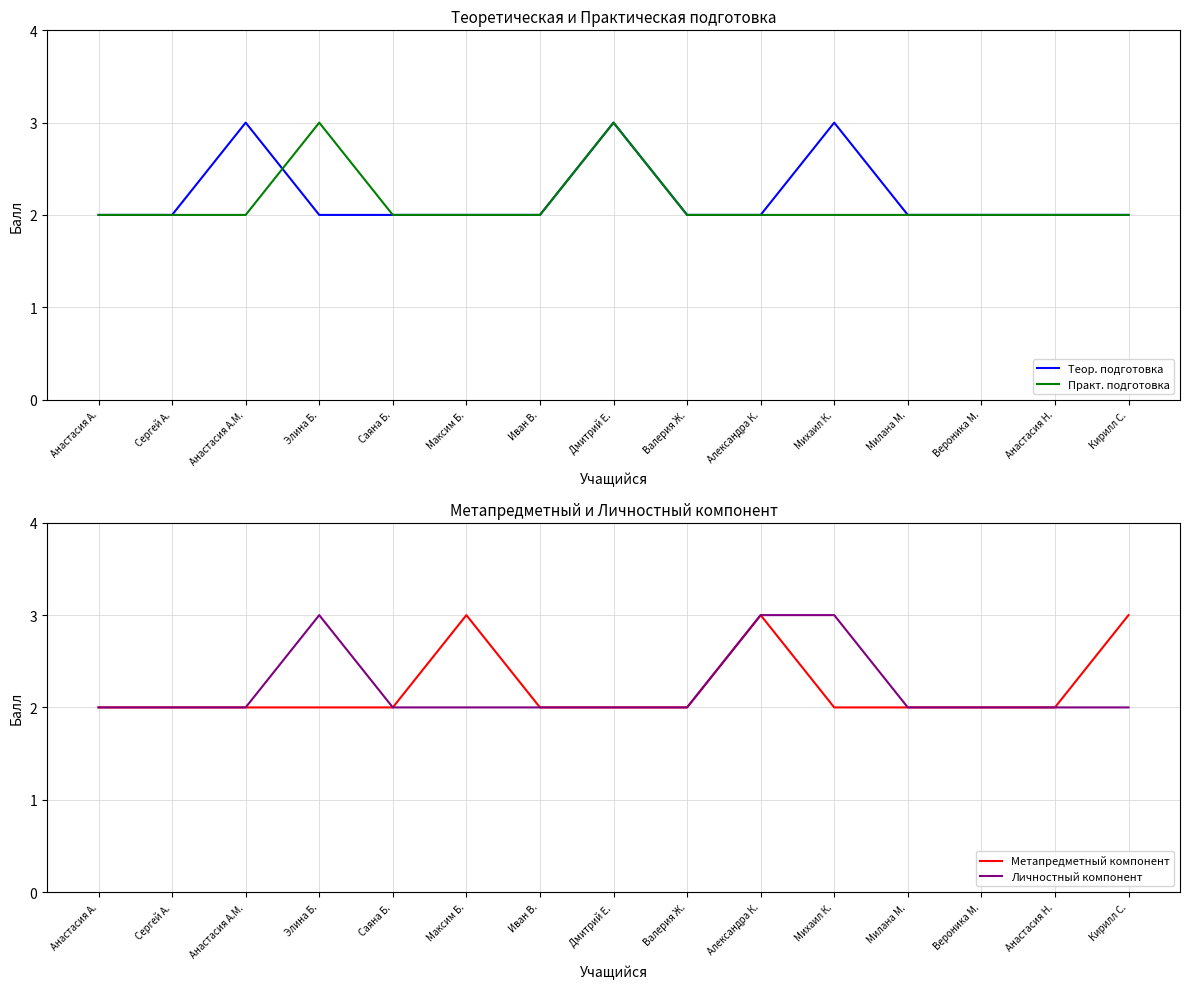

At Милана М., list the series in order from smallest to largest.

Теор. подготовка, Практ. подготовка, Метапредметный компонент, Личностный компонент